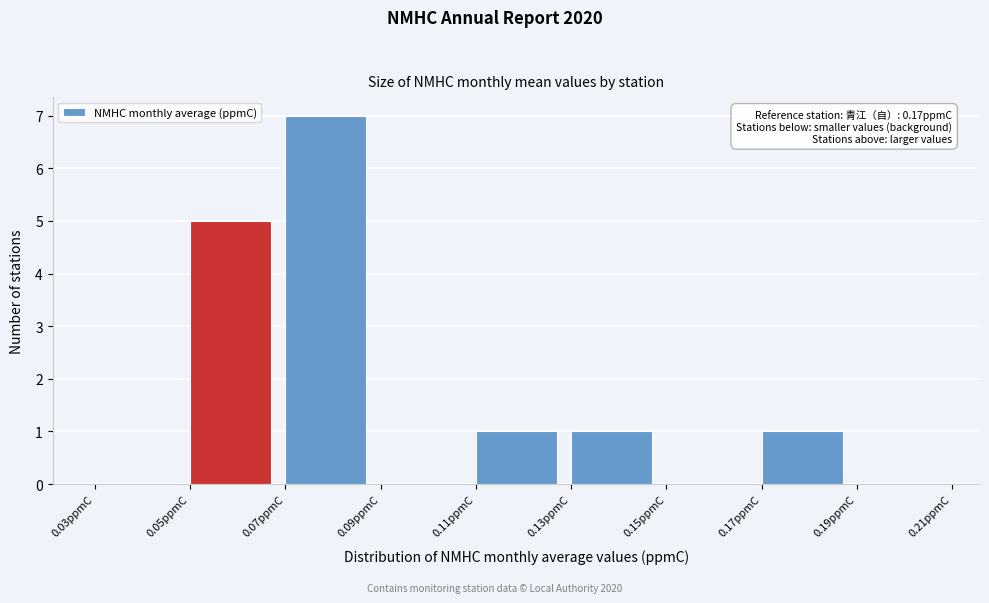

Over which range of the x-axis is the bar tallest?

0.07 to 0.09